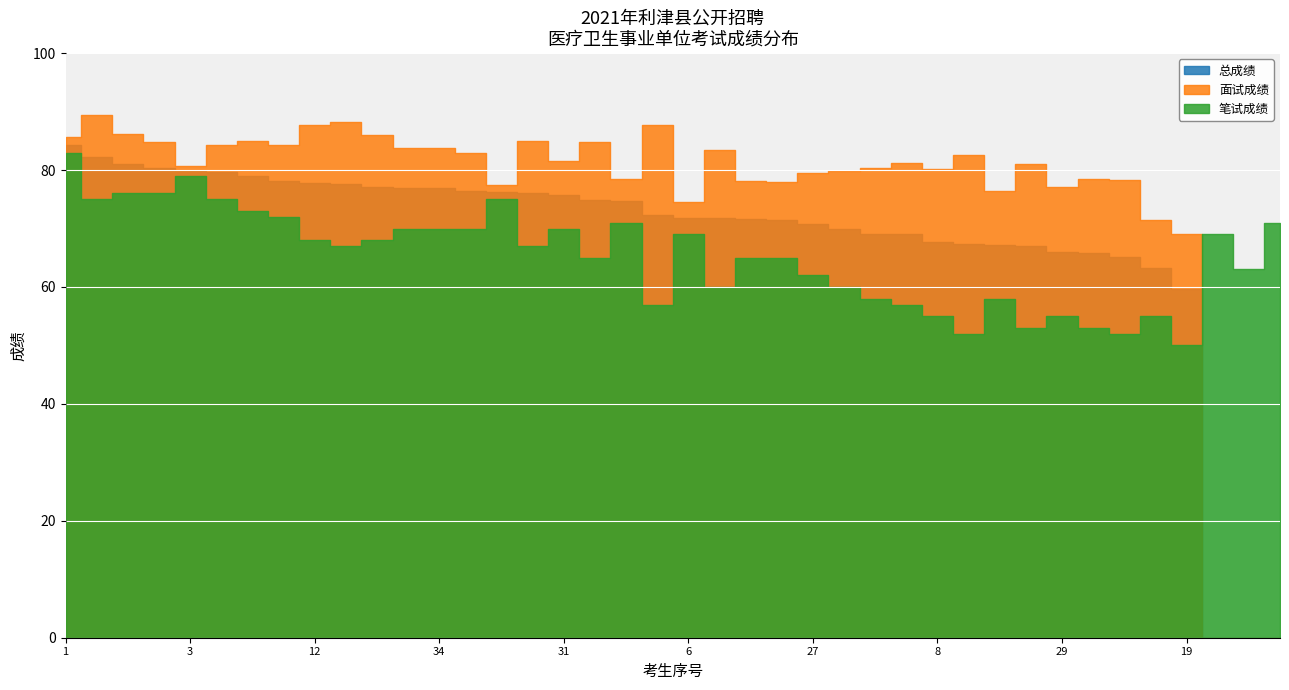

Which has a higher value, 34 or 36?

36